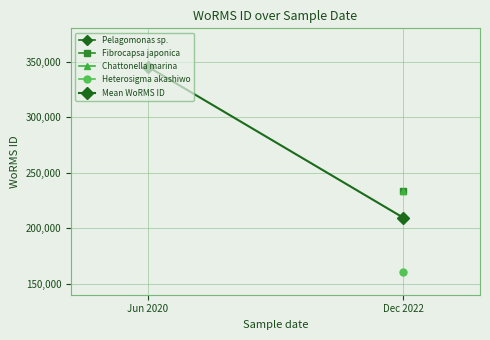

How many lines are shown in the chart?

1